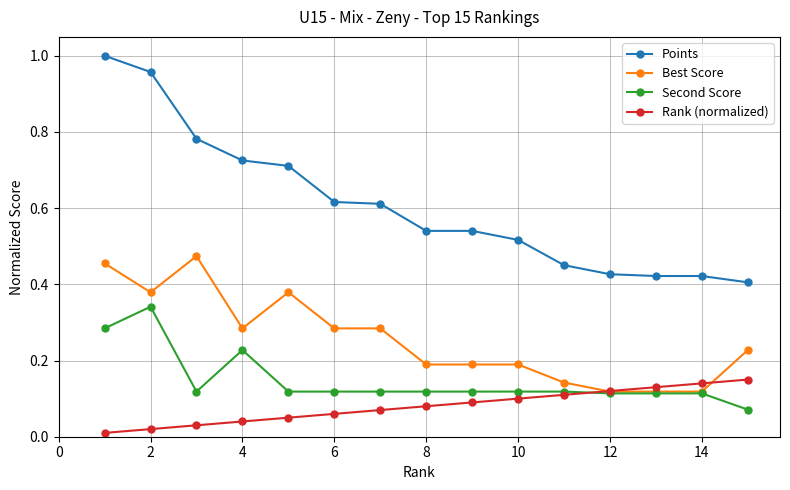

True or false: Points and Best Score intersect in this chart.

False